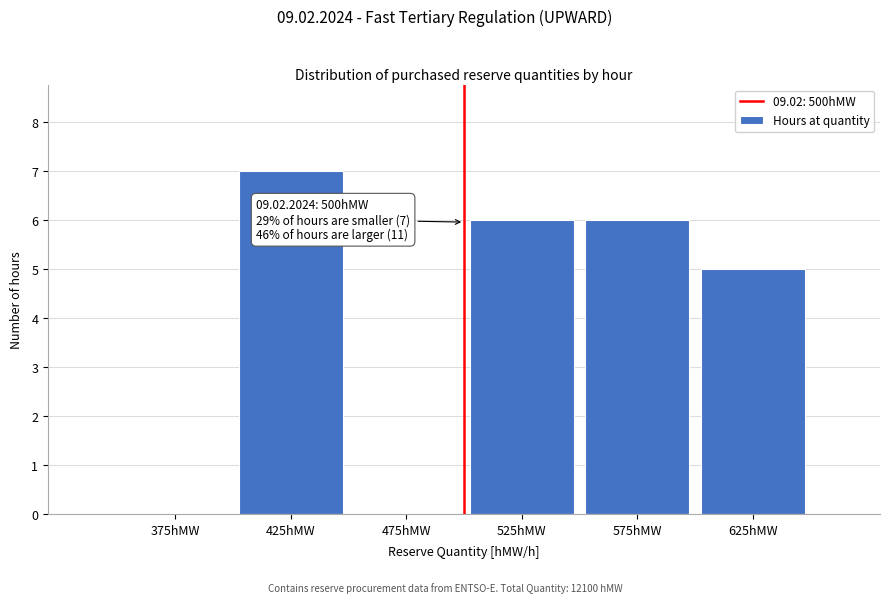

Reading left to right, transcribe all the data shown in this chart.

375hMW=0	425hMW=7	475hMW=0	525hMW=6	575hMW=6	625hMW=5